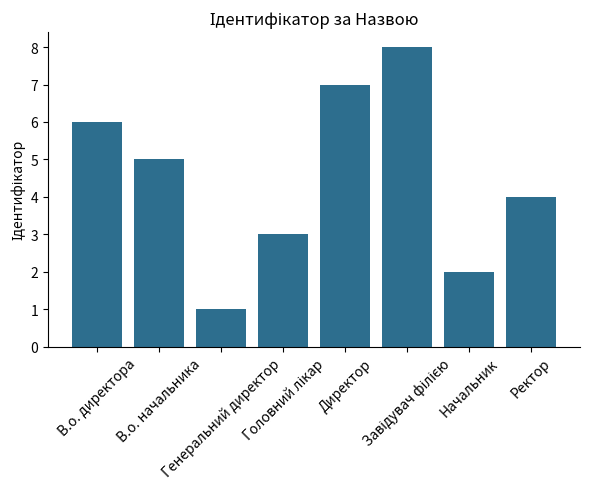

How many data points are less than 5?

4